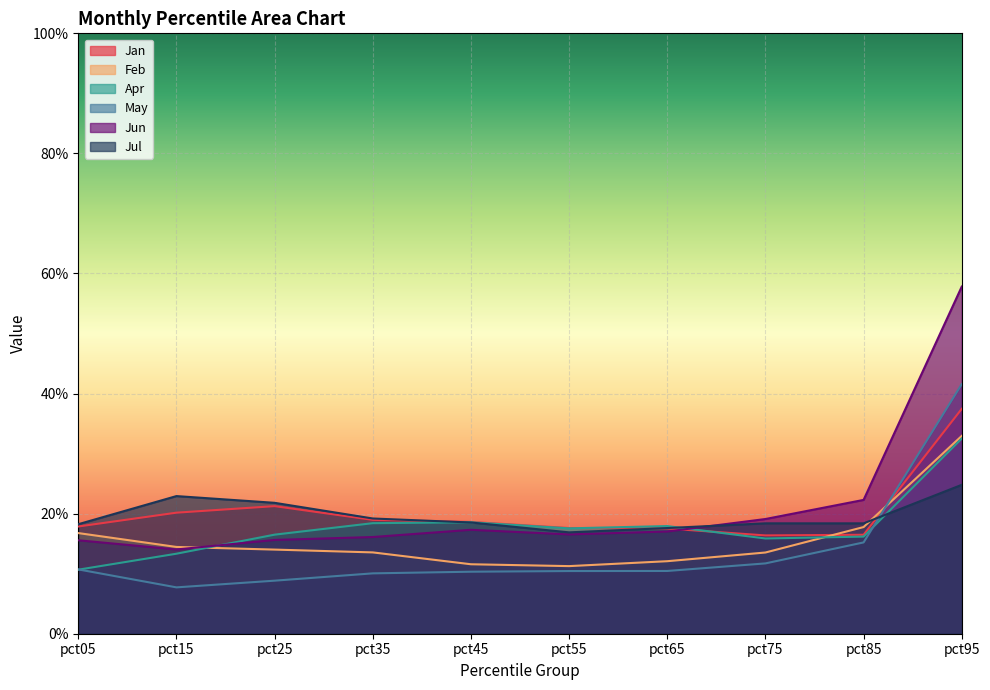

At which label does Feb reach its minimum?

pct55